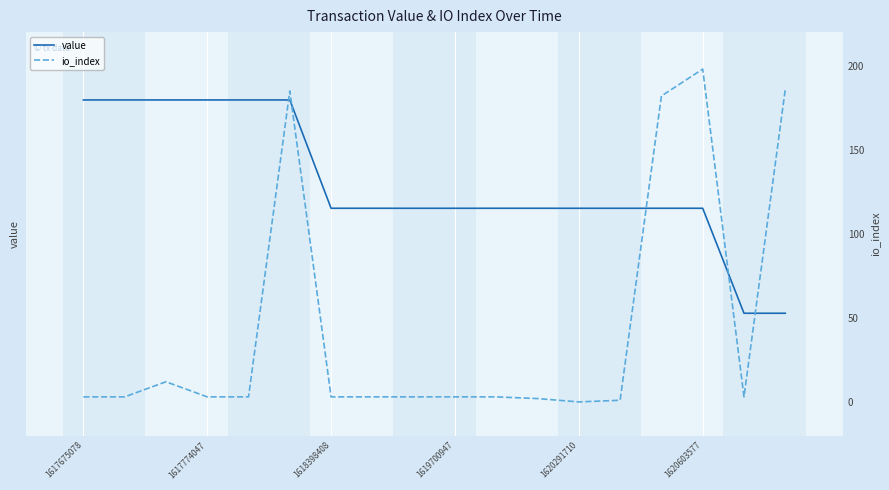

How many value values are between 19 and 20?

18